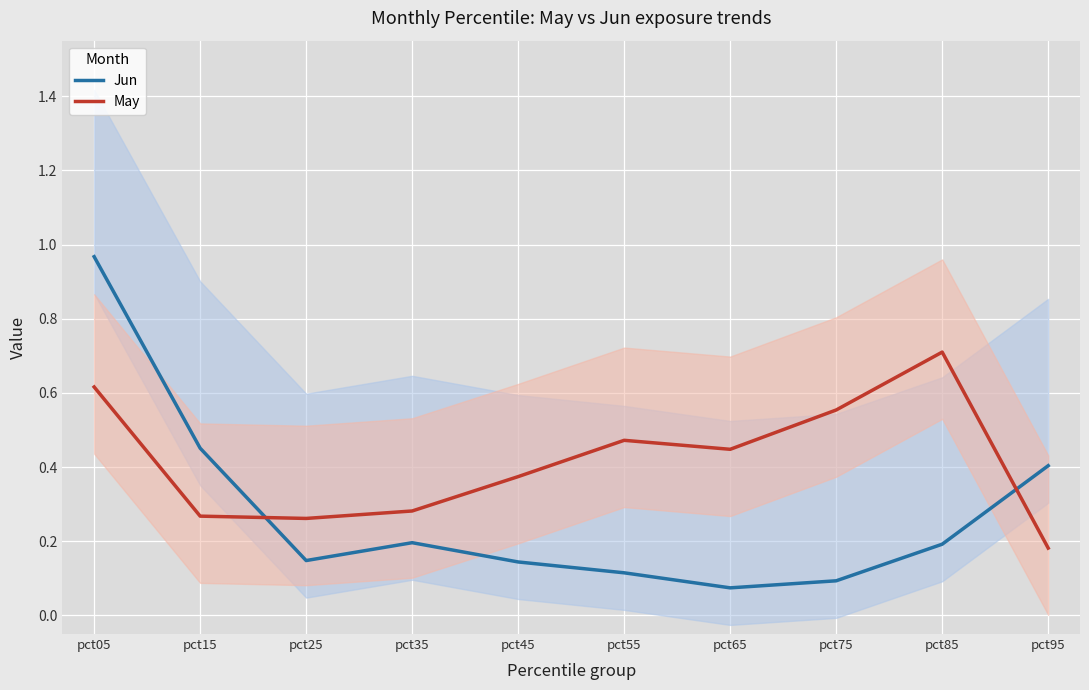

Reading right to left, extract all data points from this chart.

Jun: pct95=0.4	pct85=0.2	pct75=0.1	pct65=0.1	pct55=0.1	pct45=0.1	pct35=0.2	pct25=0.1	pct15=0.5	pct05=1.0
May: pct95=0.2	pct85=0.7	pct75=0.6	pct65=0.4	pct55=0.5	pct45=0.4	pct35=0.3	pct25=0.3	pct15=0.3	pct05=0.6